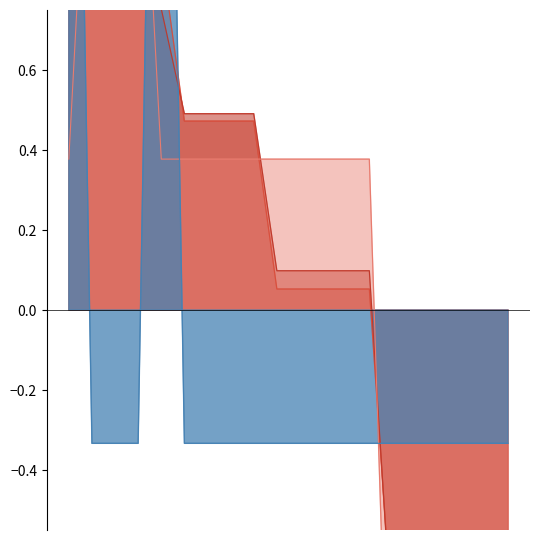

Reading right to left, transcribe all the data shown in this chart.

B.2. Exp Especifica: -1.4	-1.4	-1.4	-1.4	-1.4	-1.4	0.4	0.4	0.4	0.4	0.4	0.4	0.4	0.4	0.4	0.4	1.5	1.5	1.5	0.4
a.1. Grado: -0.3	-0.3	-0.3	-0.3	-0.3	-0.3	-0.3	-0.3	-0.3	-0.3	-0.3	-0.3	-0.3	-0.3	-0.3	3.0	-0.3	-0.3	-0.3	3.0
Puntaje Parcial: -1.9	-1.9	-1.2	-1.2	-1.2	-0.8	0.1	0.1	0.1	0.1	0.1	0.5	0.5	0.5	0.5	0.8	0.9	1.3	1.3	1.5
Puntaje Final: -1.8	-1.8	-1.2	-1.2	-1.2	-0.8	0.1	0.1	0.1	0.1	0.1	0.5	0.5	0.5	0.5	0.9	0.9	1.3	1.3	1.5